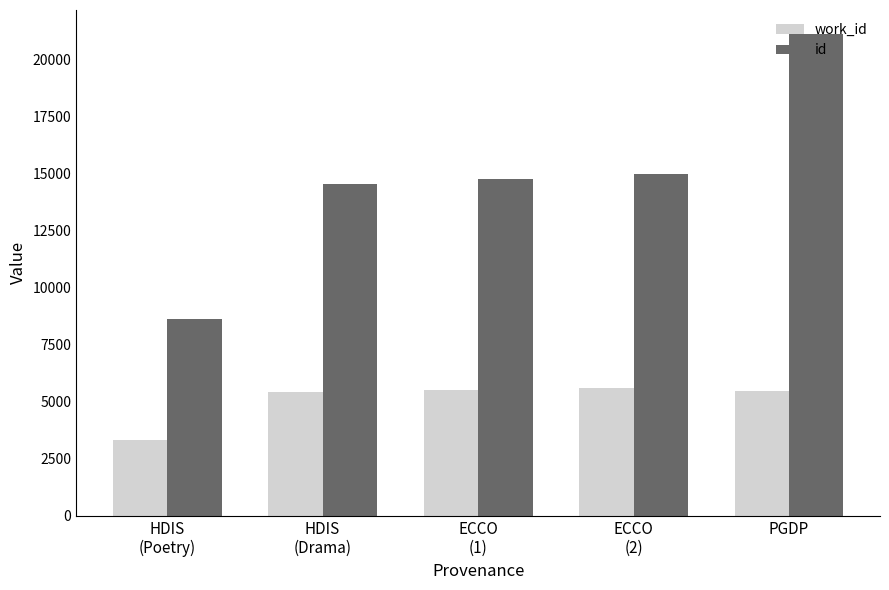

Read the id value at ECCO
(2), to the nearest 10.

14960